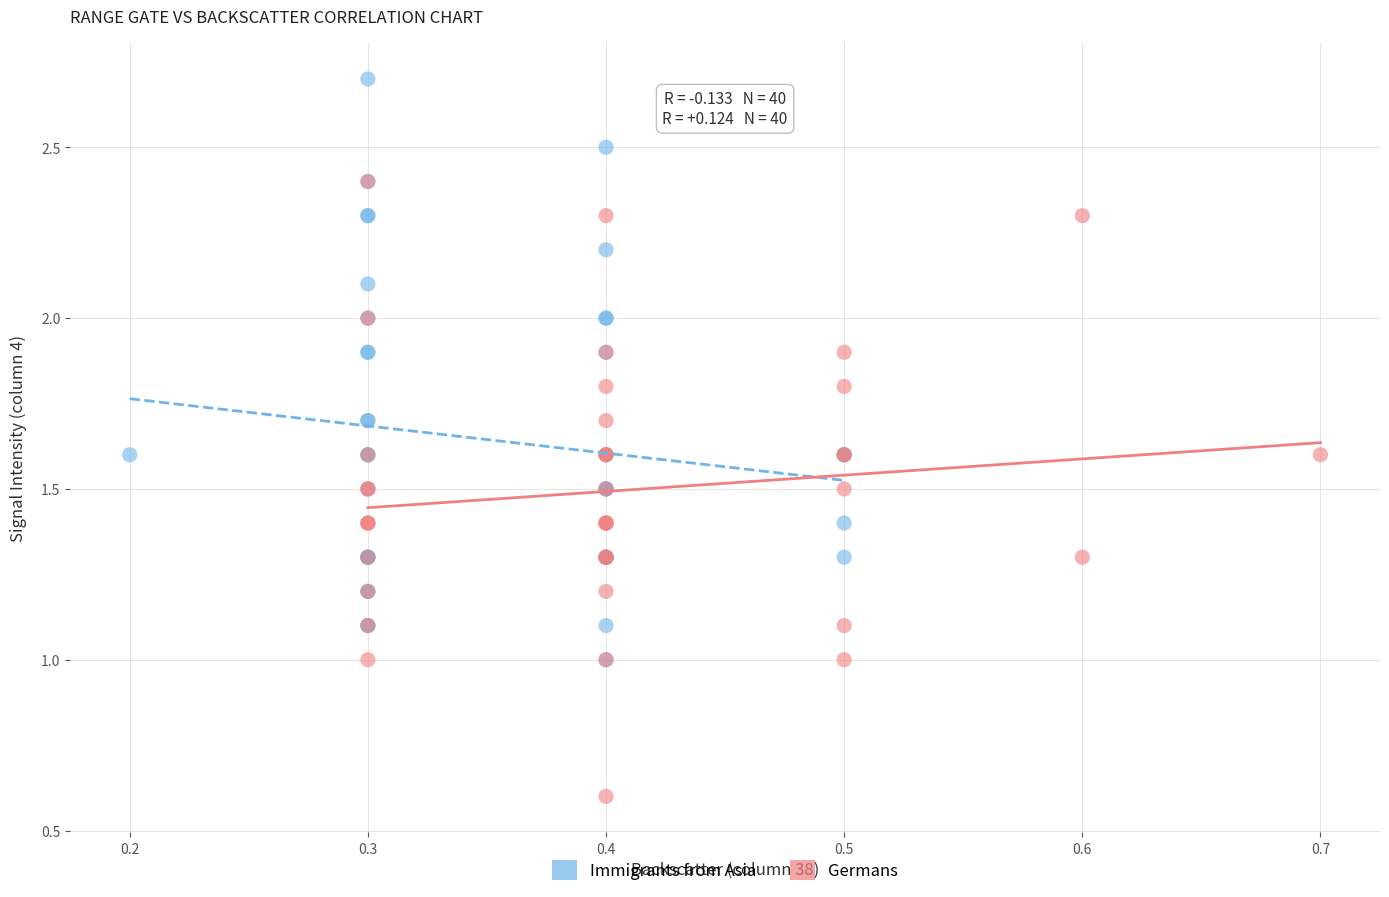

Which series has the largest Y range (max minus min)?

Germans